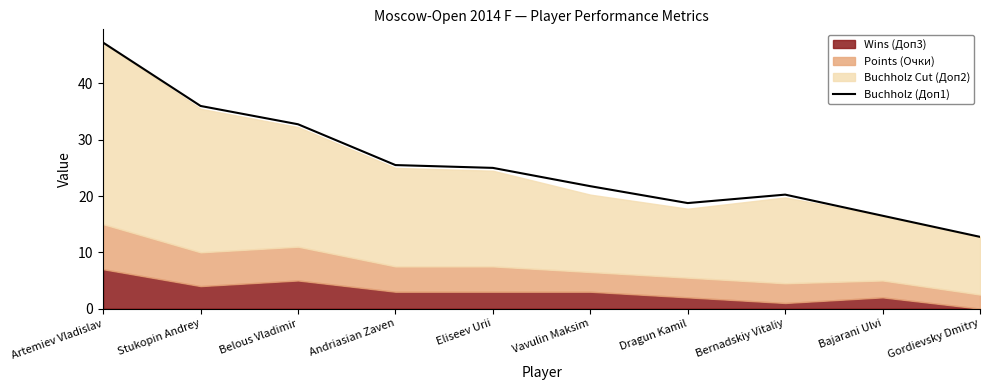

What is the difference between the second highest and second lowest values?

19.5